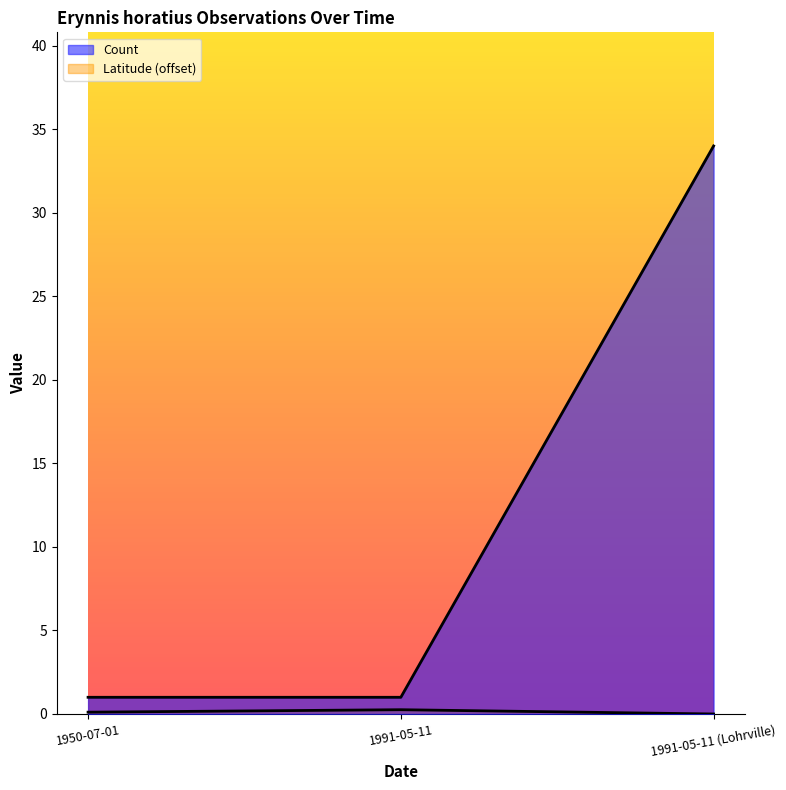

Between 1950-07-01 and 1991-05-11 (Lohrville), which series saw the biggest shift?

Count